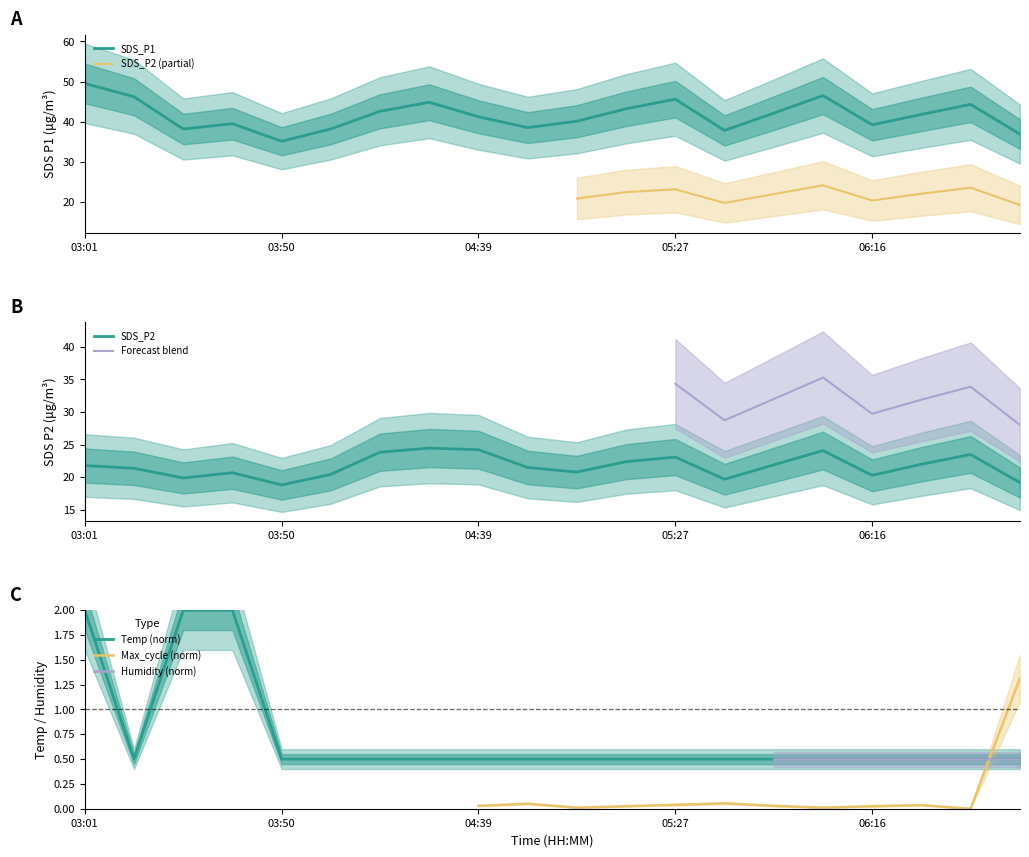

Is the value of Temp at 04:39 greater than the value of SDS_P1 at 05:40?

No